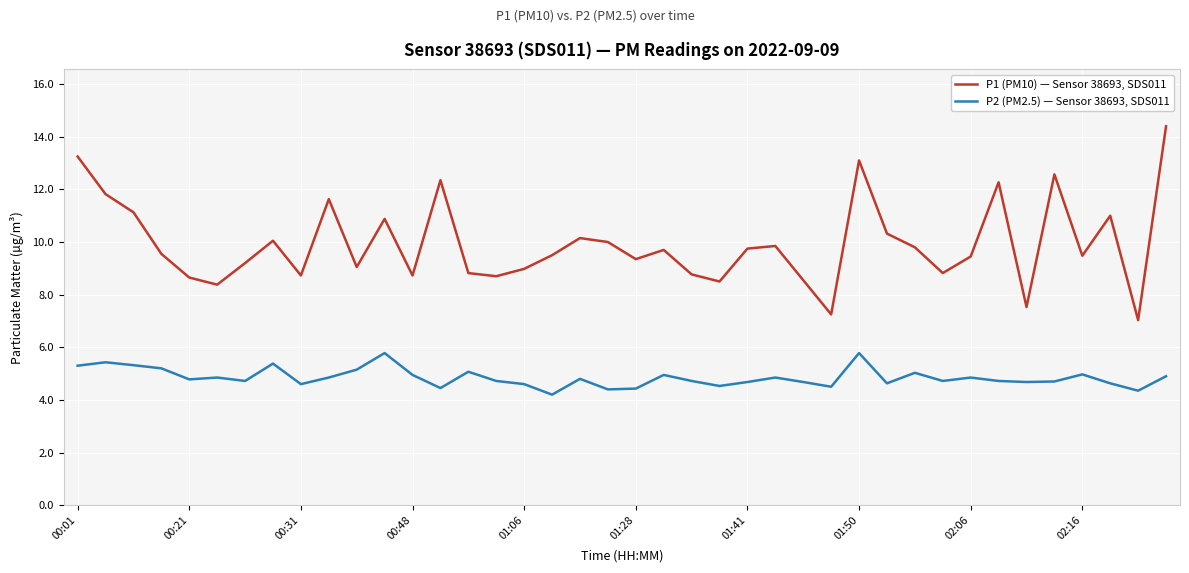

How many distinct data groups are displayed?

2